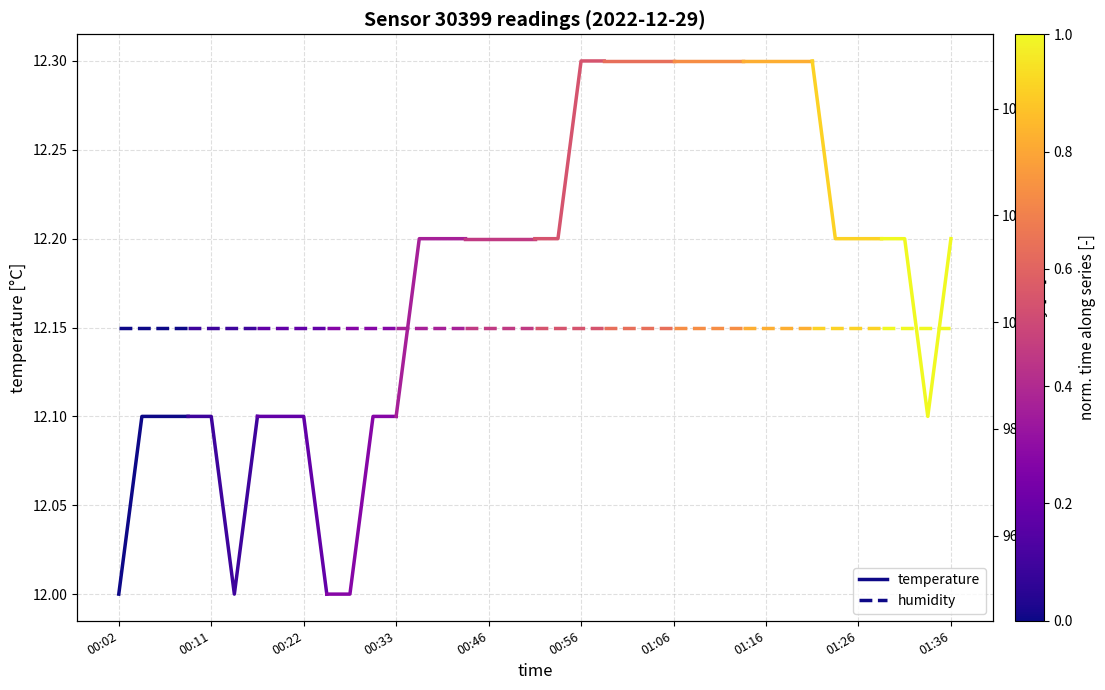

True or false: temperature has more than 1 interior local peaks.

False